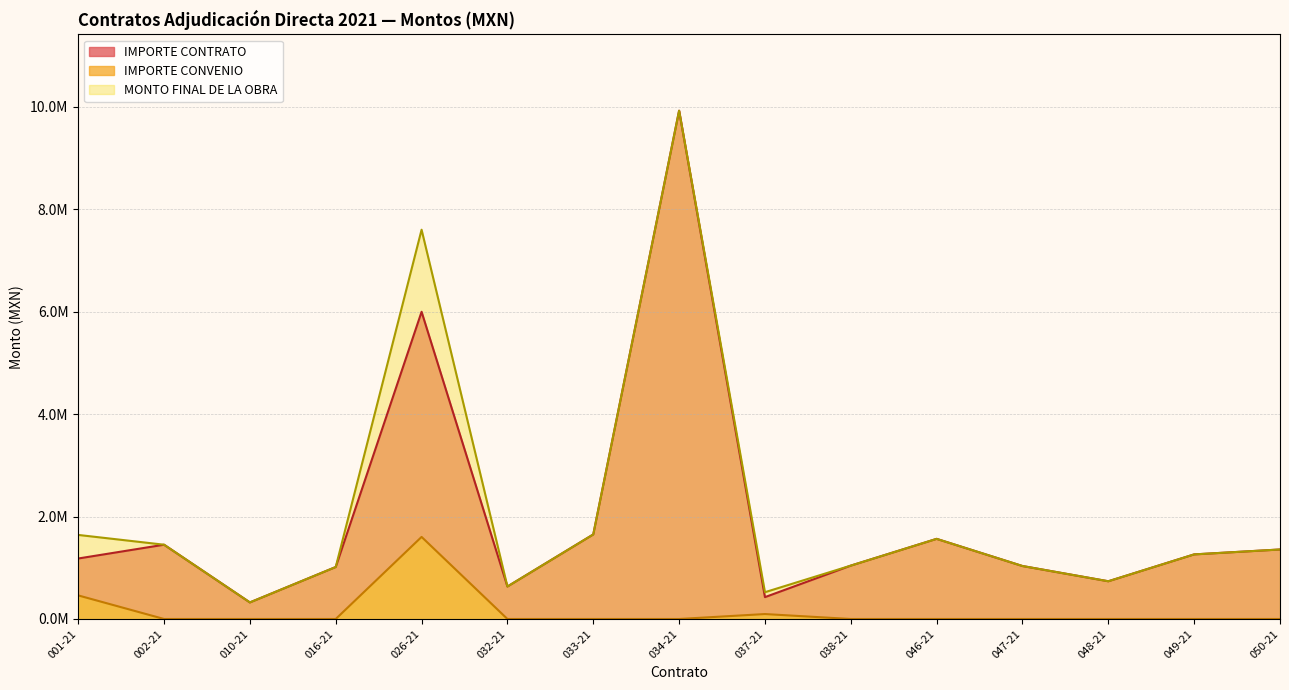

Reading left to right, transcribe all the data shown in this chart.

IMPORTE CONTRATO: 001-21=1180377.7	002-21=1449654.2	010-21=323479.0	016-21=1014429.7	026-21=5995110.8	032-21=633482.1	033-21=1649976.8	034-21=9919565.1	037-21=426467.2	038-21=1041449.5	046-21=1563695.5	047-21=1033837.2	048-21=736323.1	049-21=1260578.7	050-21=1356356.8
IMPORTE CONVENIO: 001-21=460112.0	002-21=0.0	010-21=0.0	016-21=0.0	026-21=1601662.5	032-21=0.0	033-21=0.0	034-21=0.0	037-21=96314.9	038-21=0.0	046-21=0.0	047-21=0.0	048-21=0.0	049-21=0.0	050-21=0.0
MONTO FINAL: 001-21=1640489.8	002-21=1449654.2	010-21=323479.0	016-21=1014429.7	026-21=7596773.3	032-21=633482.1	033-21=1649976.8	034-21=9919565.1	037-21=522782.1	038-21=1041449.5	046-21=1563695.5	047-21=1033837.2	048-21=736323.1	049-21=1260578.7	050-21=1356356.8